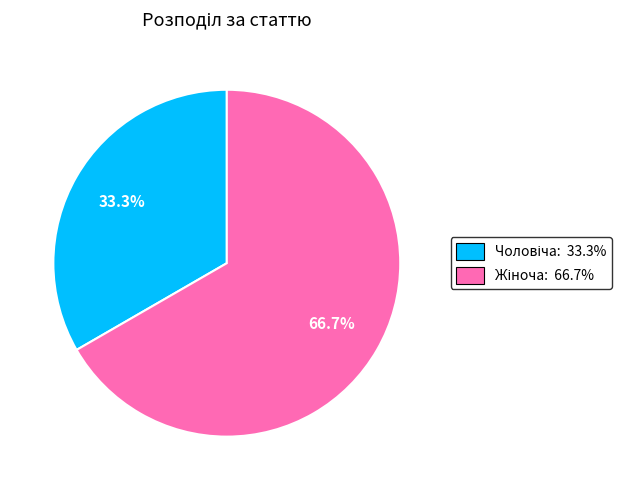

Count the number of slices in the pie.

2